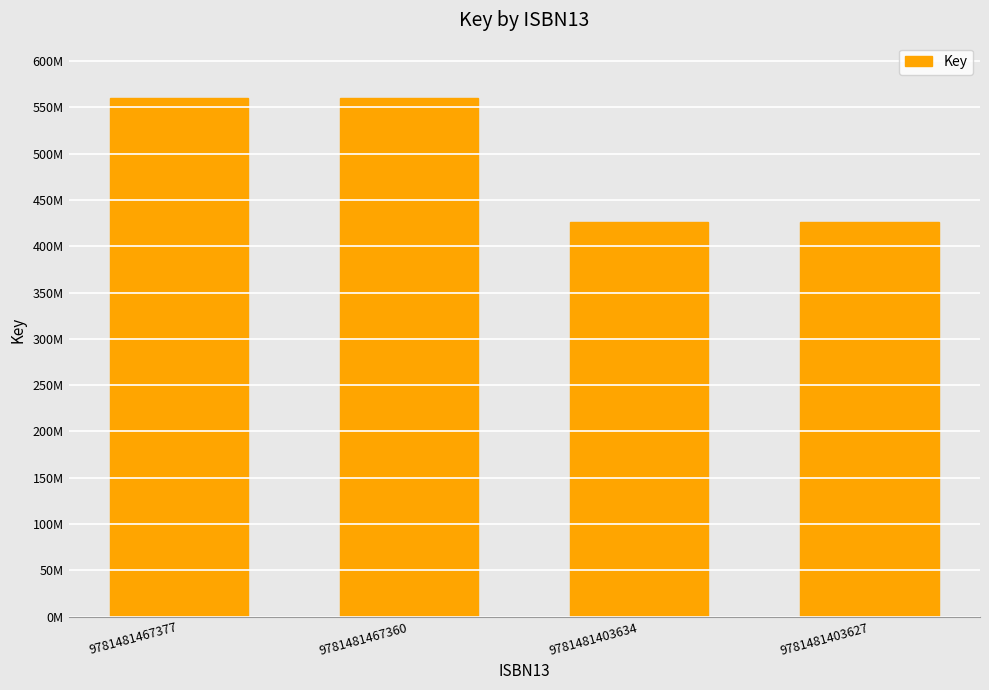

Reading left to right, transcribe all the data shown in this chart.

560373154	560373154	425733285	425733285